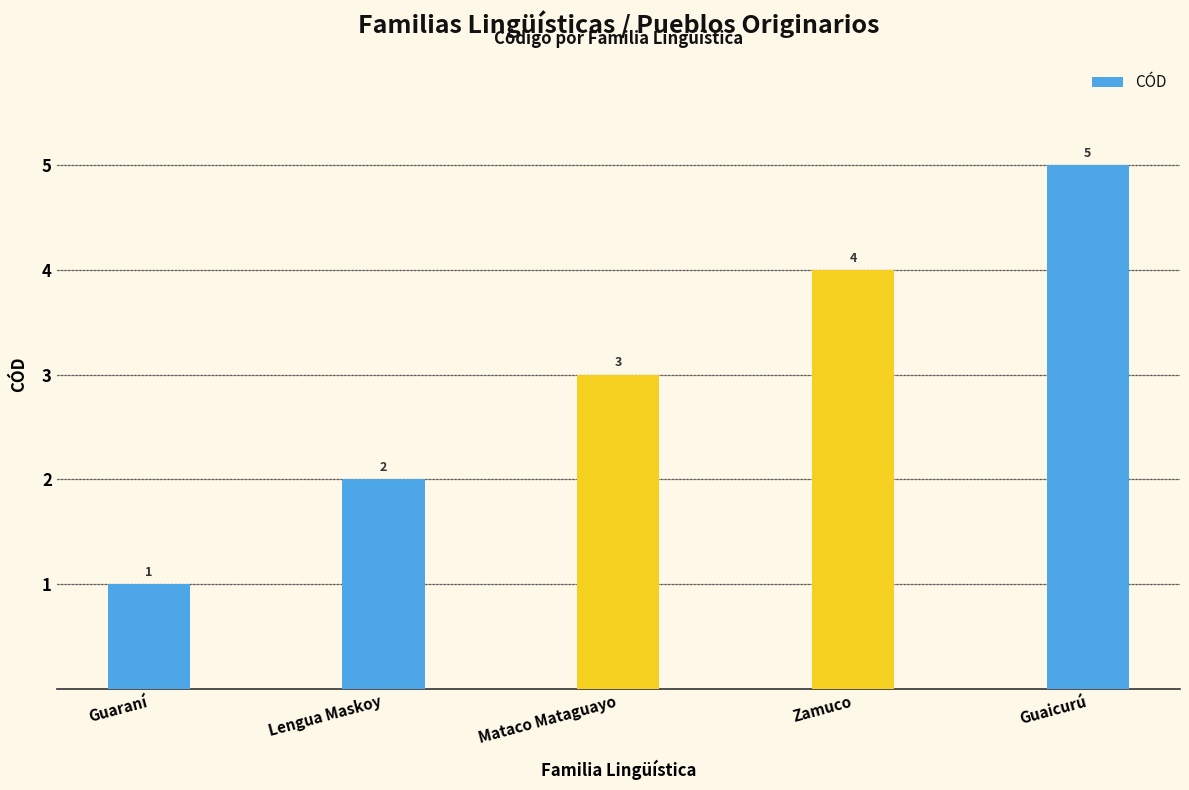

What is the difference between the second highest and second lowest values?

2